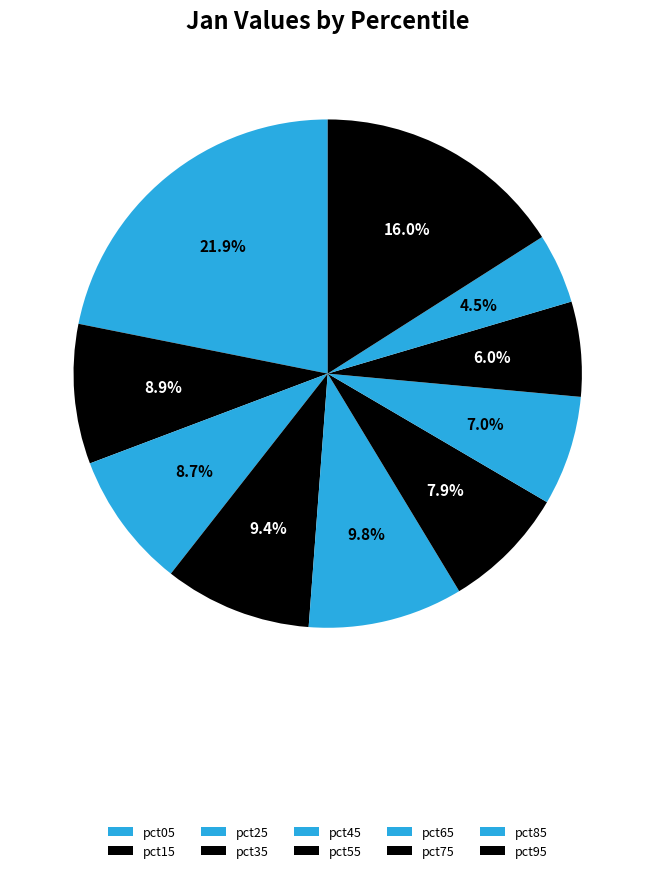

Which category has the biggest portion of the pie?

pct05